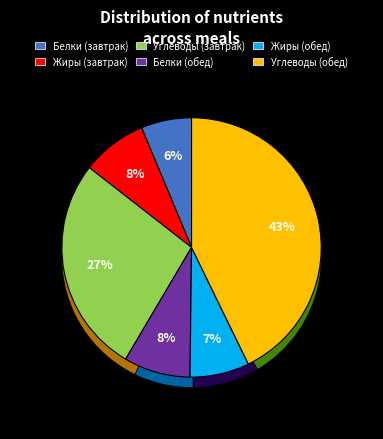

How many segments does this pie chart have?

6